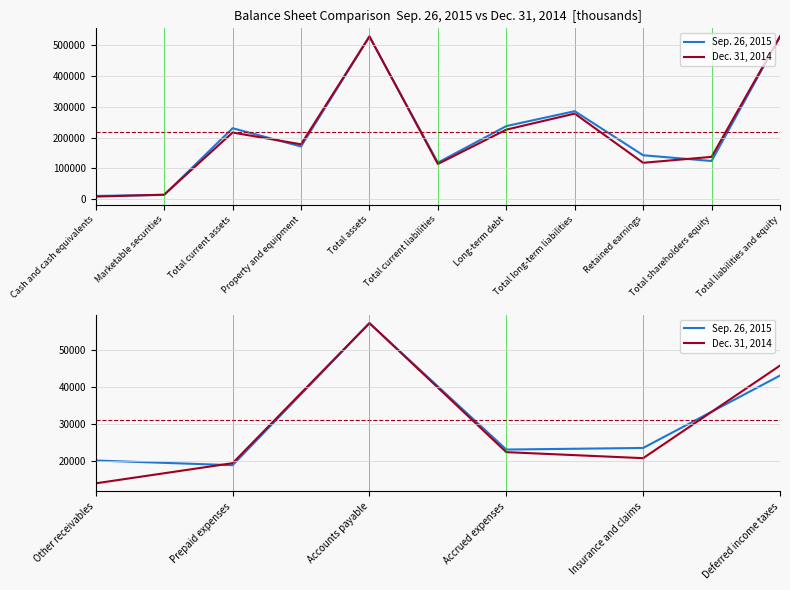

At which label does Sep. 26, 2015 first exceed 23478?

Accounts payable